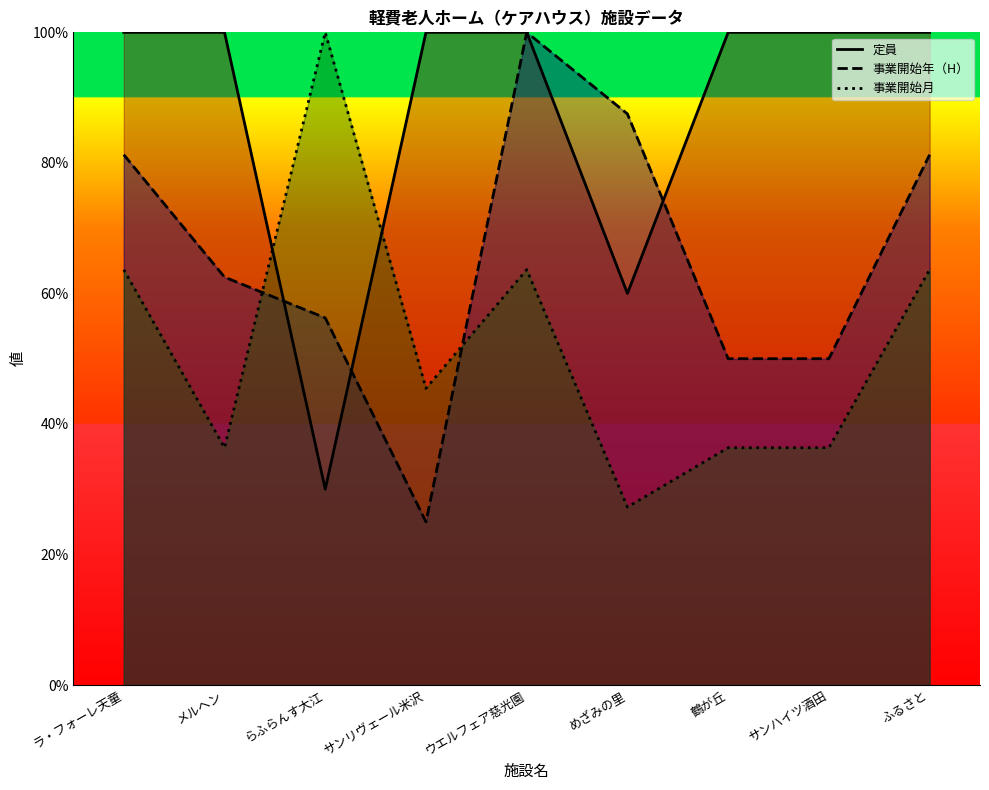

List the series in order of their overall mean, highest first.

定員, 事業開始年（H）, 事業開始月